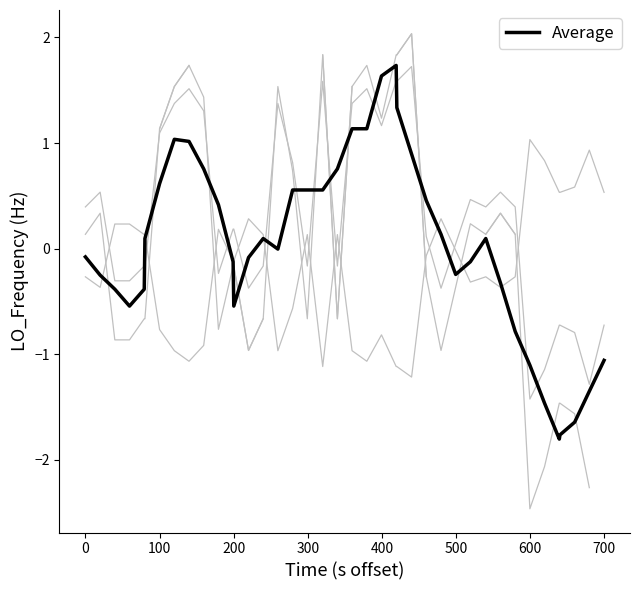

The chart shows a value of 0.5 at 600. True or false?

False